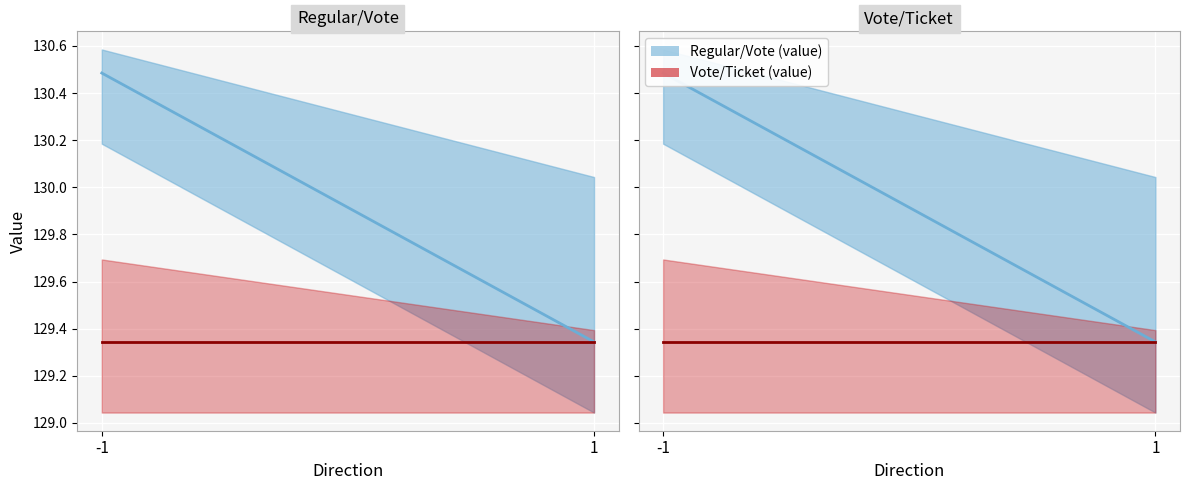

Reading right to left, transcribe all the data shown in this chart.

Regular/Vote (value): 1=129.3	-1=130.5
Vote/Ticket (value): 1=129.3	-1=129.3